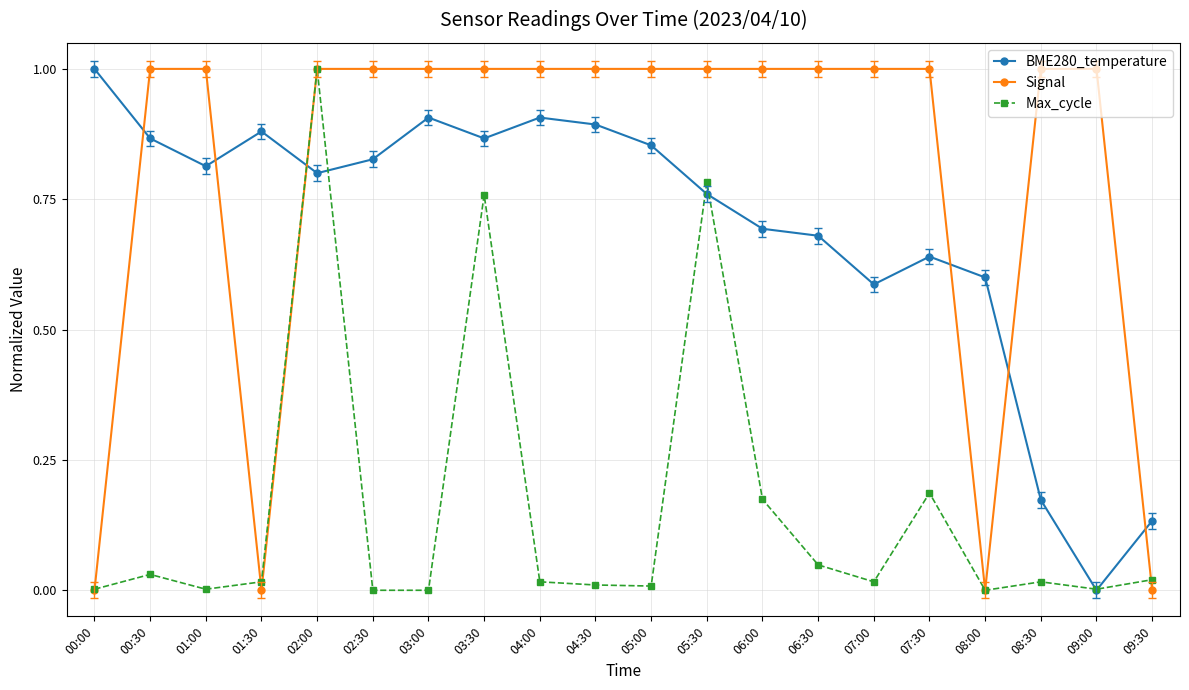

Is the value of BME280_temperature at 02:00 greater than the value of Signal at 01:30?

Yes